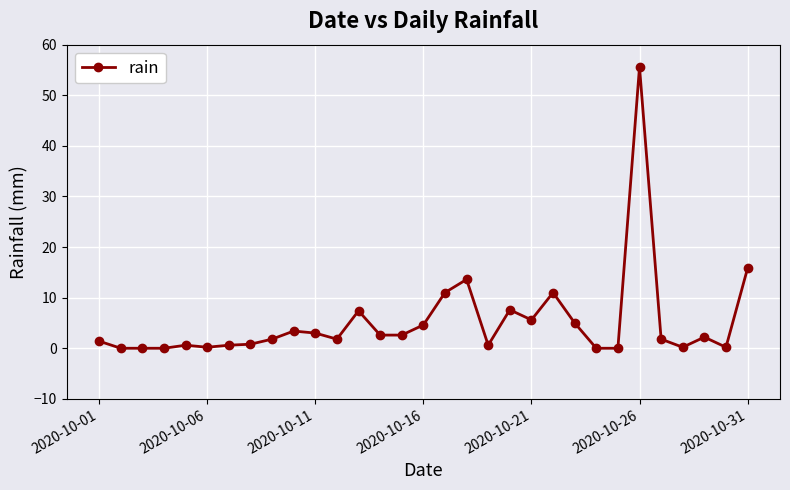

What is the greatest value displayed?

55.6